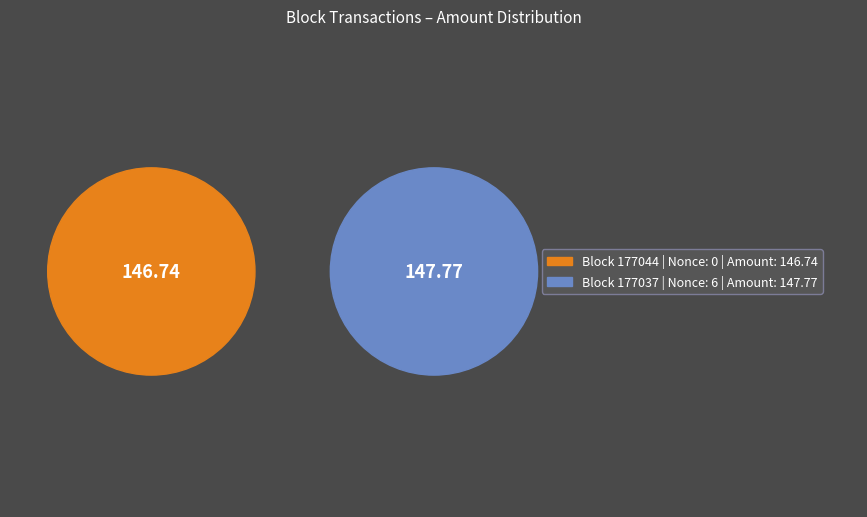

What is the largest slice in the pie chart?

177037